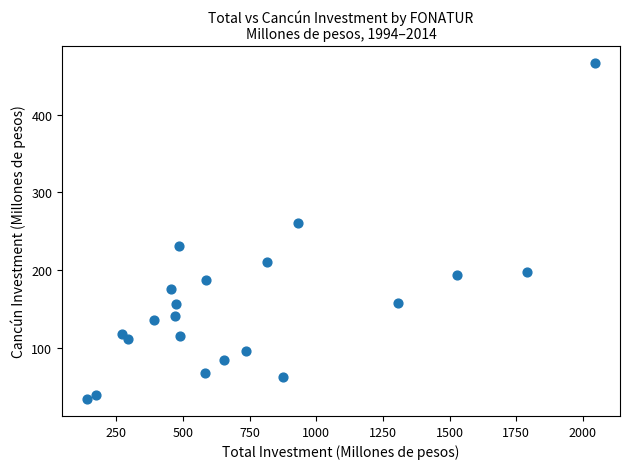

What is the range of Y values (max minus min)?

432.7